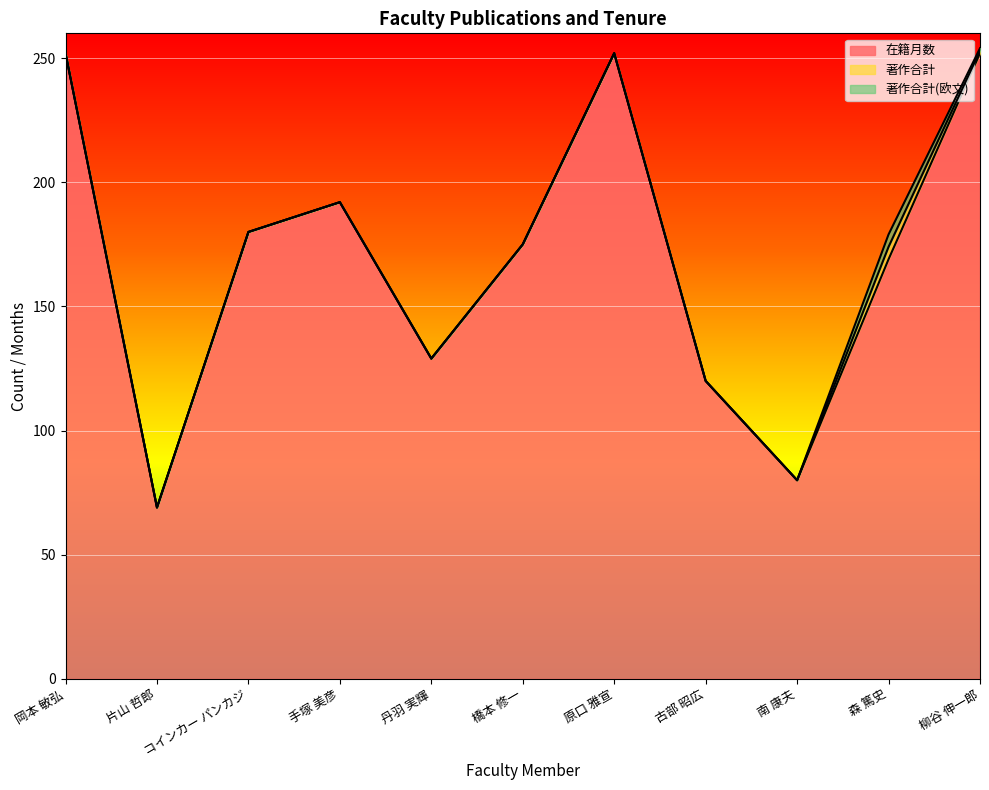

What is the average value of the 著作合計 series?

1